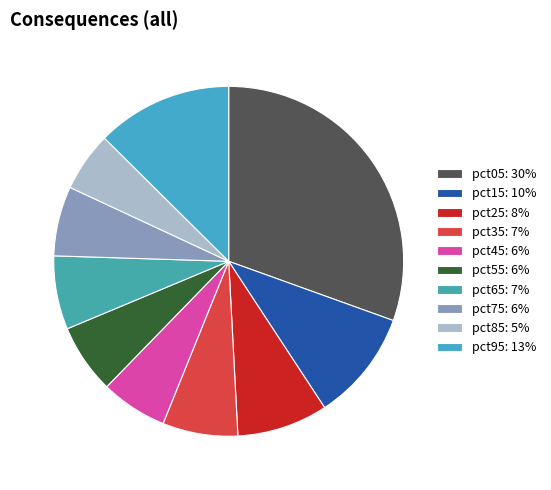

To the nearest percent, what portion does pct35 represent?

7%